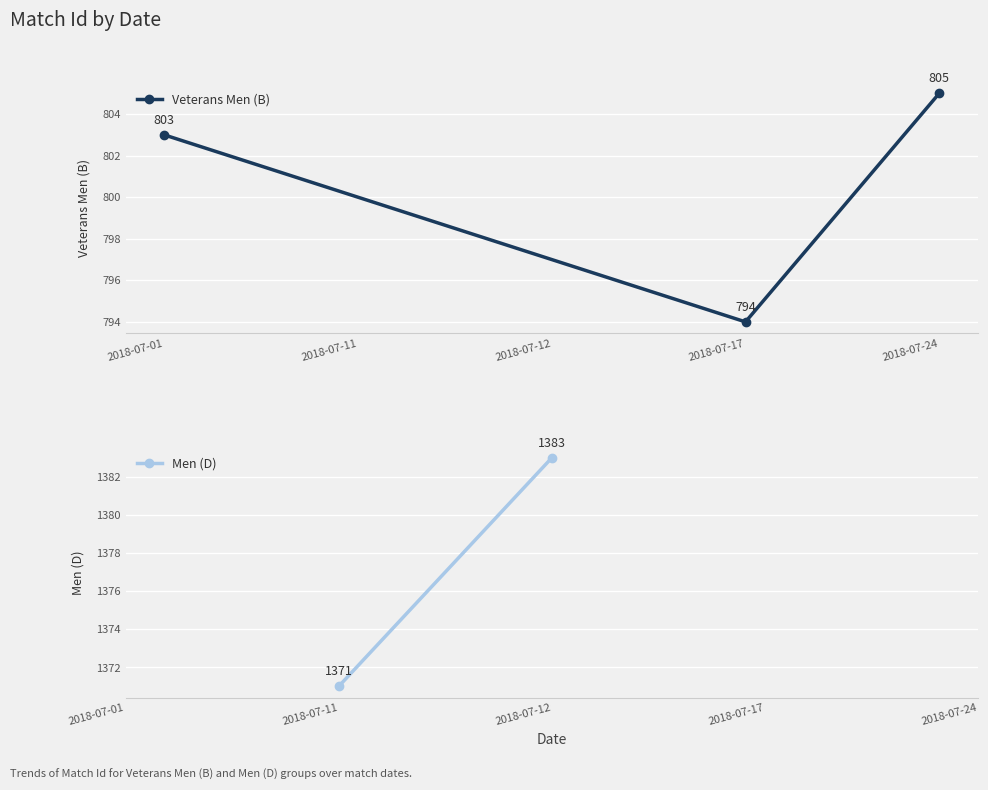

Reading left to right, extract all data points from this chart.

803	794	805